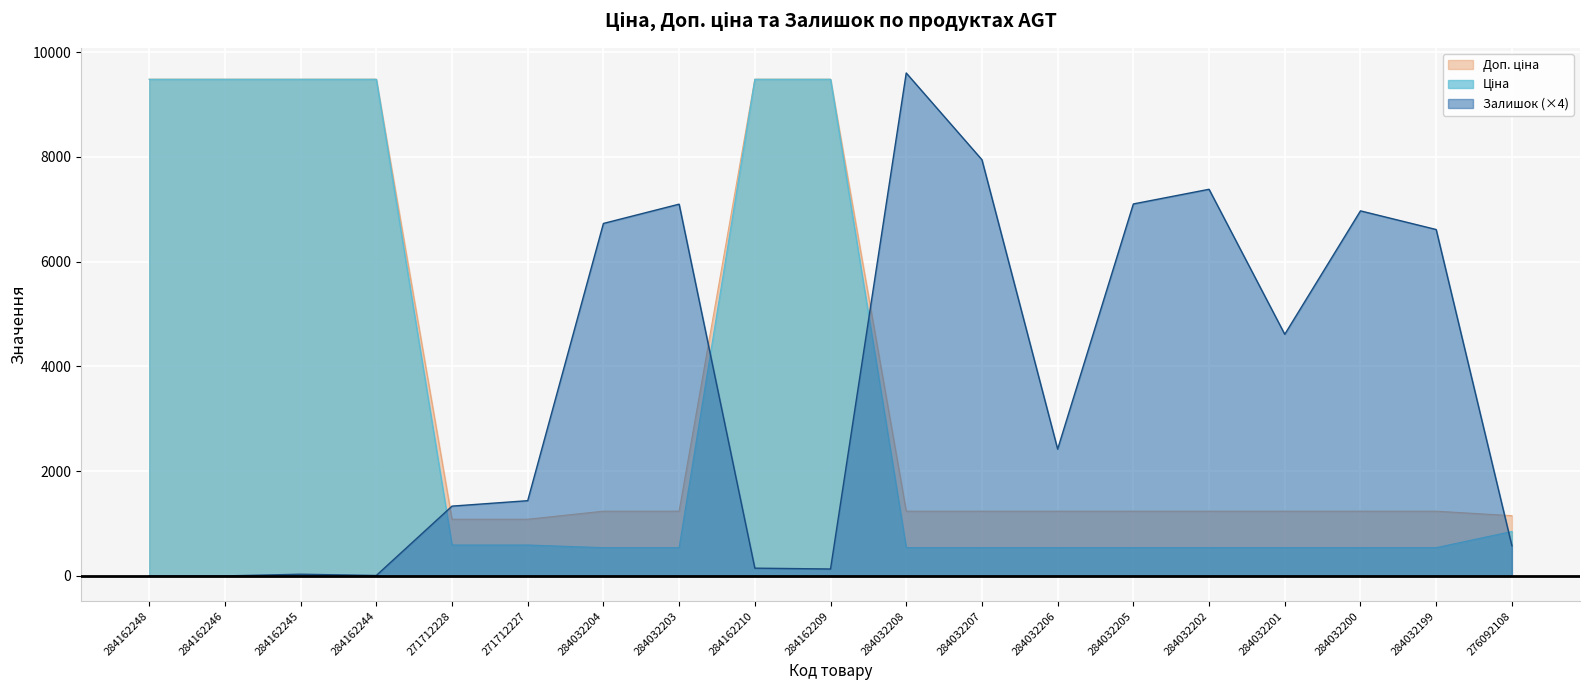

Is the value of Залишок at 284032200 greater than the value of Доп. ціна at 284162209?

No